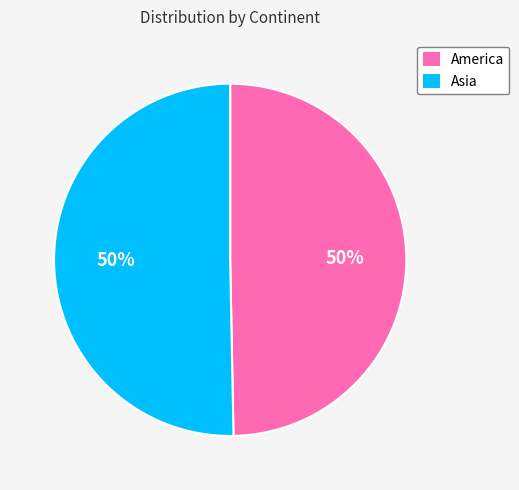

To the nearest percent, what percentage of the pie is Asia?

50%